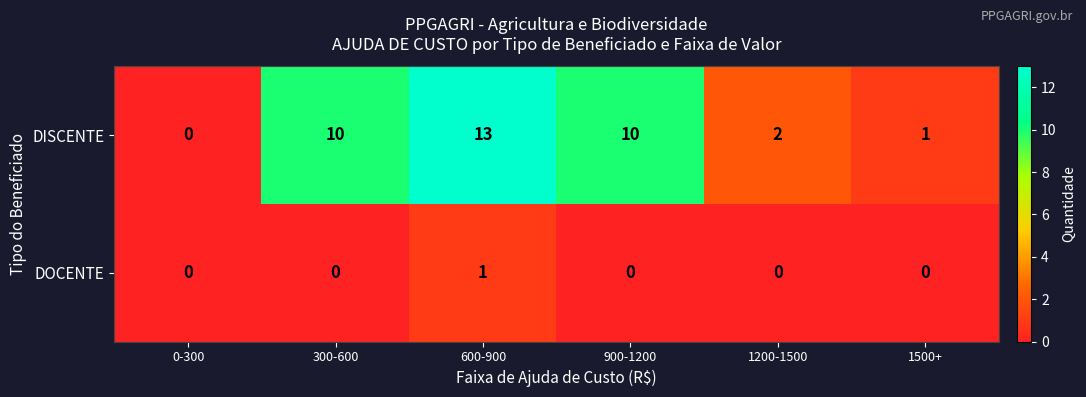

Reading left to right, what are all the values shown in this chart?

DISCENTE: 0	10	13	10	2	1
DOCENTE: 0	0	1	0	0	0